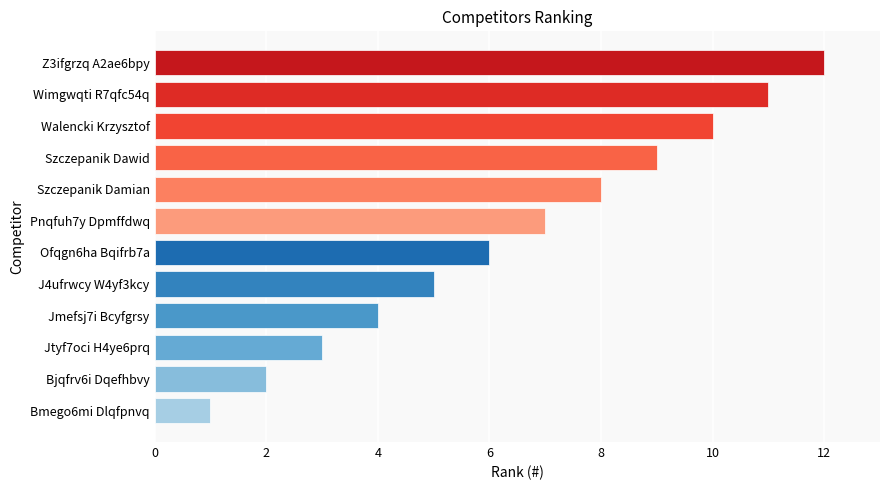

What is the difference between the maximum and second lowest values?

10